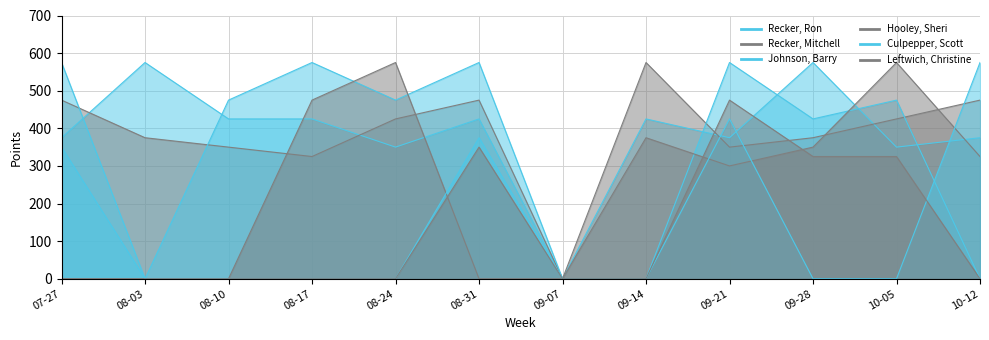

Which series has the largest total across all categories?

Recker, Ron